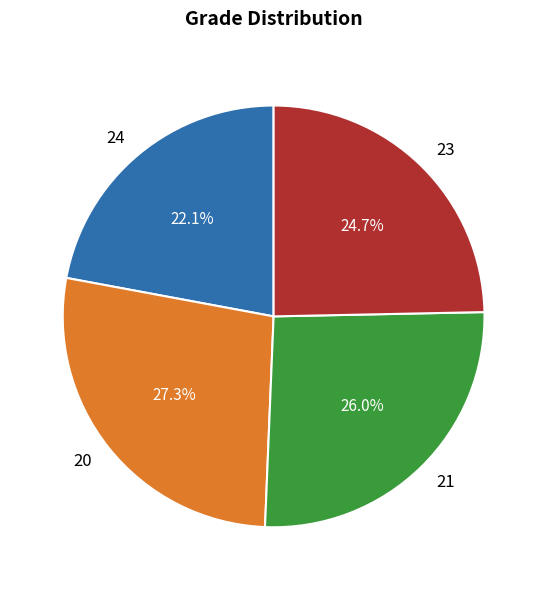

Which category has the smallest portion of the pie?

24